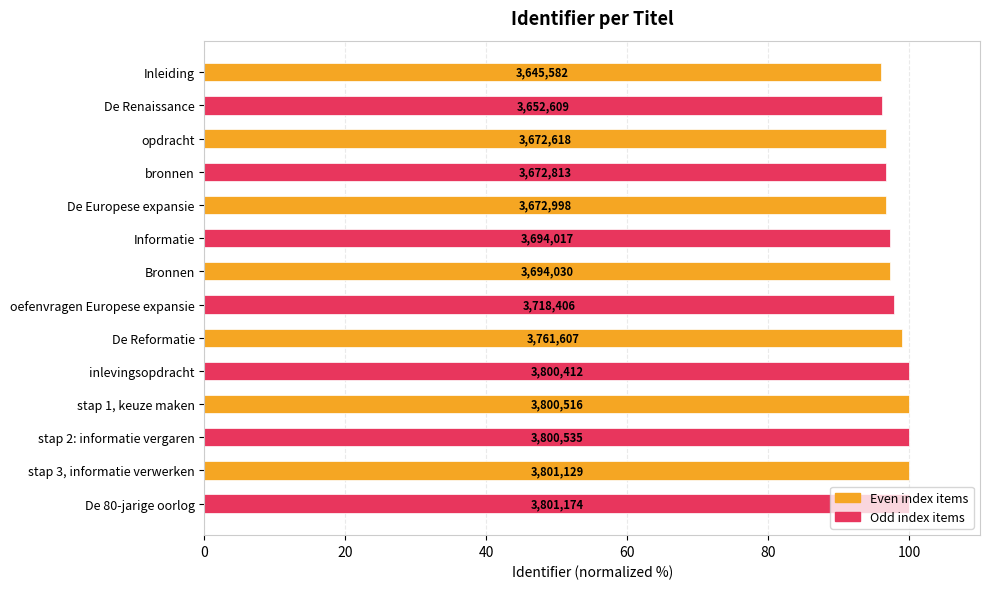

What is the difference between the second highest and second lowest values?

3.9